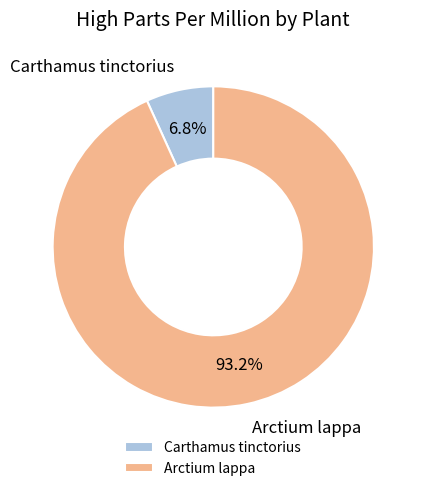

To the nearest percent, what percentage of the pie is Carthamus tinctorius?

7%